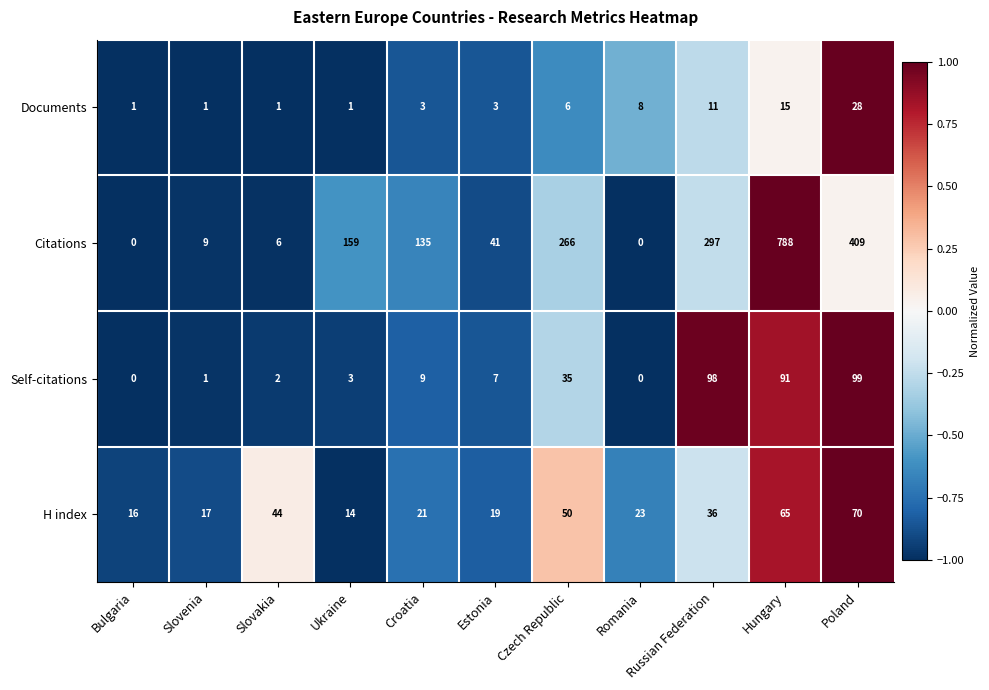

At which label does Self-citations first exceed 7?

Croatia